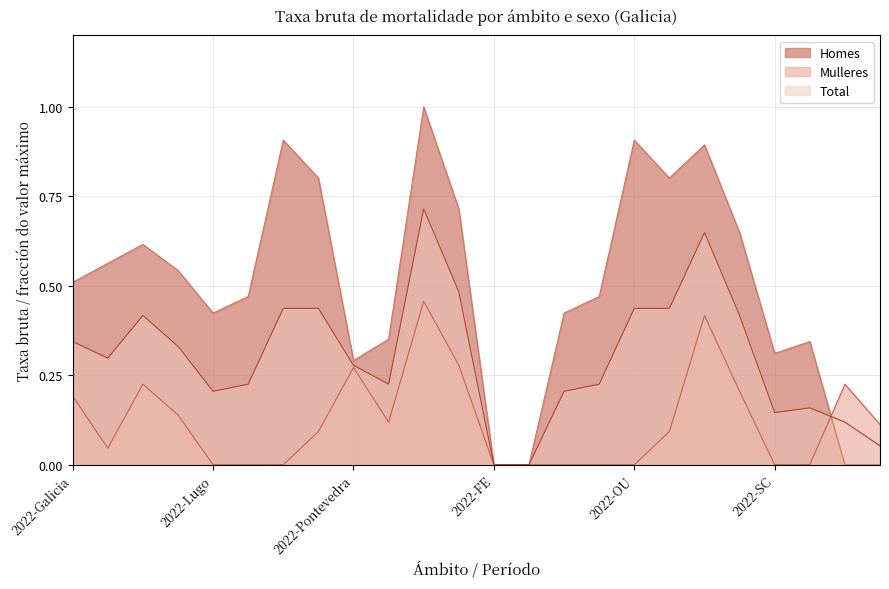

What is the difference between the highest and lowest values at 2022-SC?

0.3